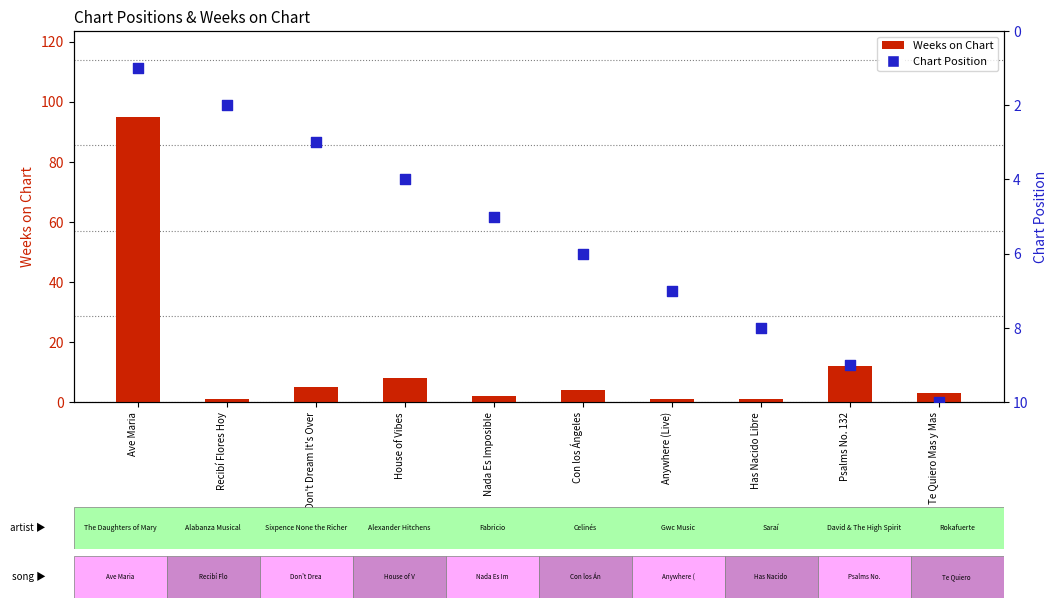

What are all the series names shown in the legend?

Weeks on Chart, Chart Position